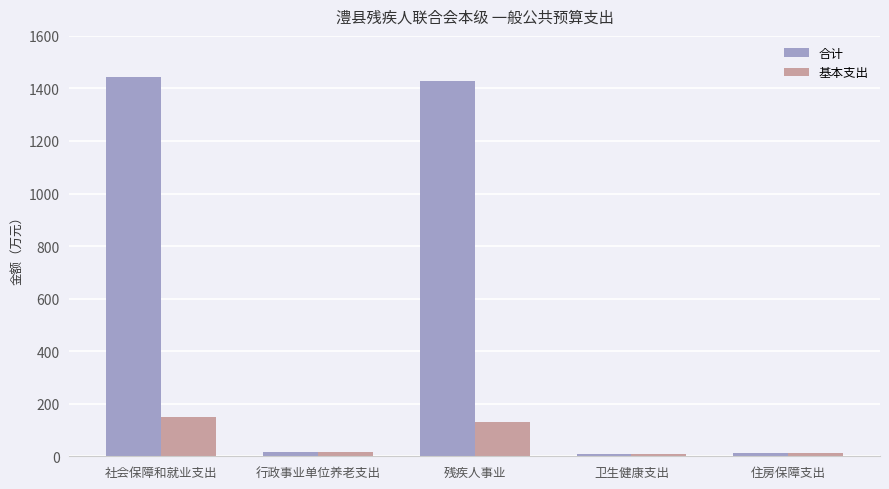

How many distinct data groups are displayed?

2